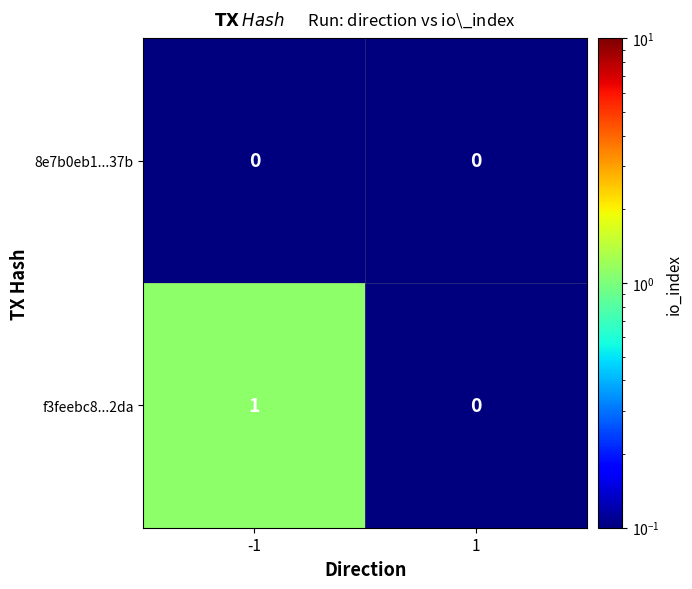

How many distinct data groups are displayed?

2